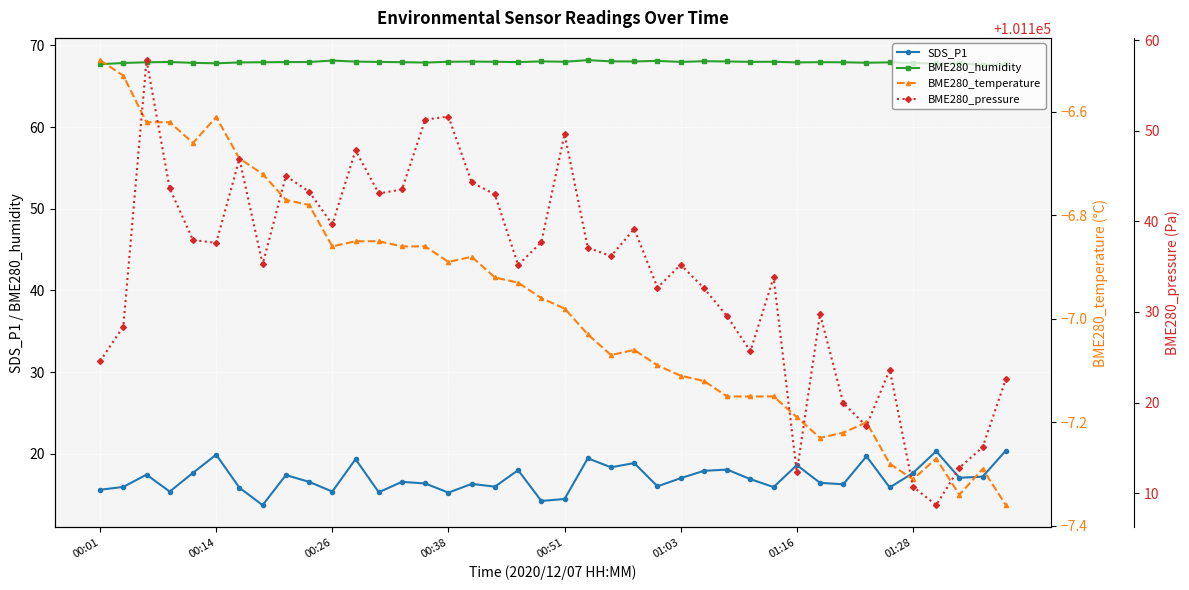

What is the minimum value for BME280_temperature?

-7.4